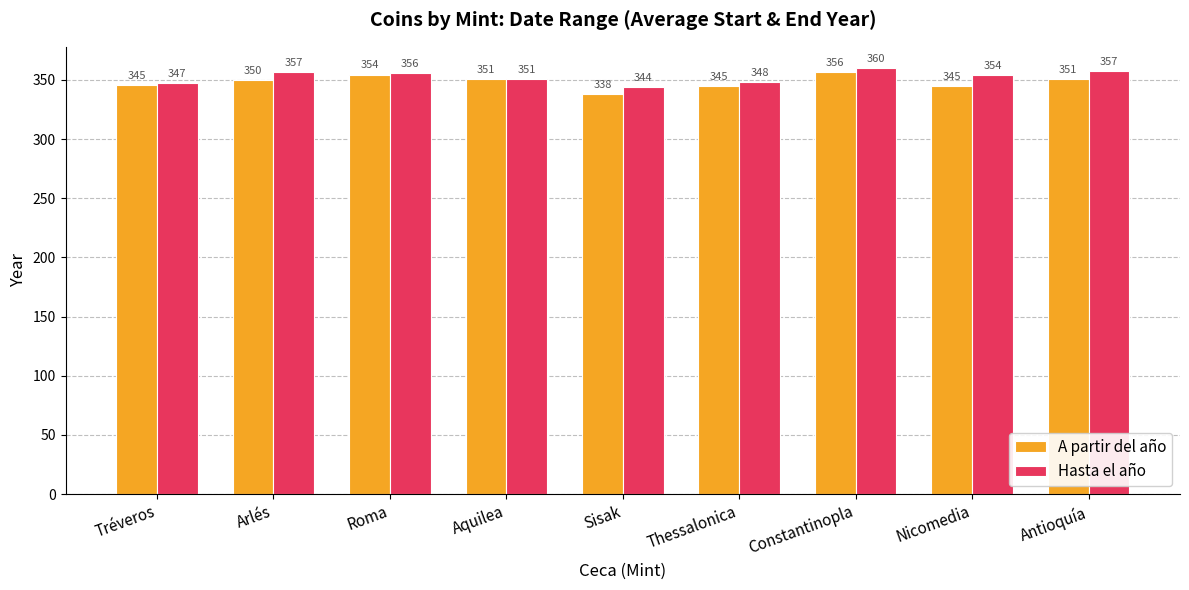

How many distinct data groups are displayed?

2